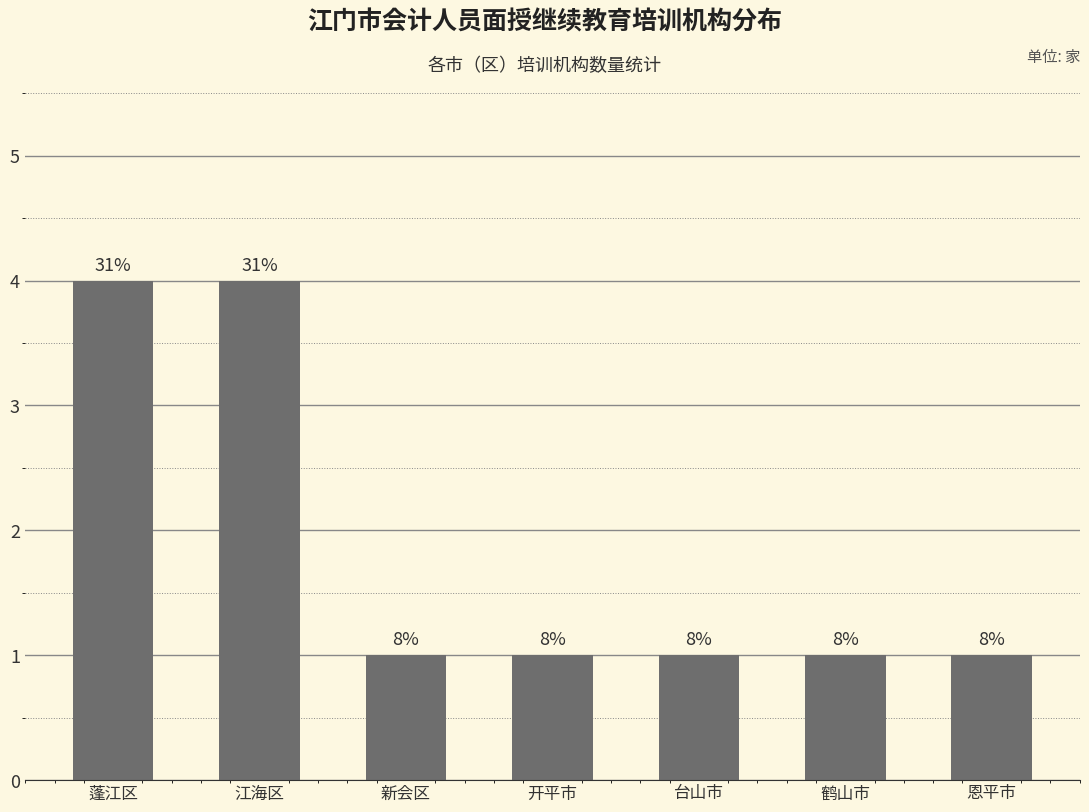

What is the minimum value shown in the chart?

1